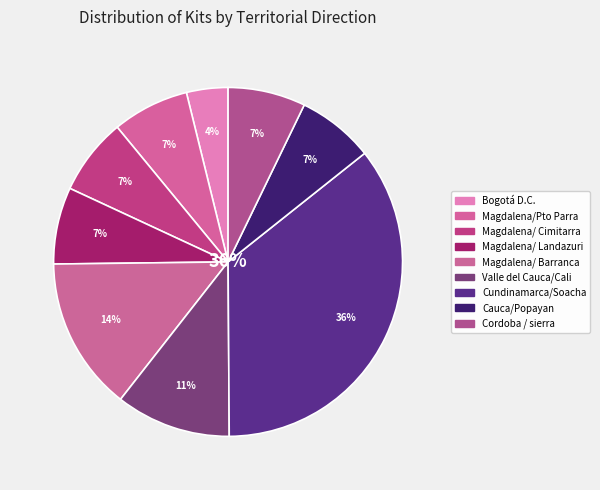

To the nearest percent, what percentage of the pie is Magdalena/ Barranca?

14%